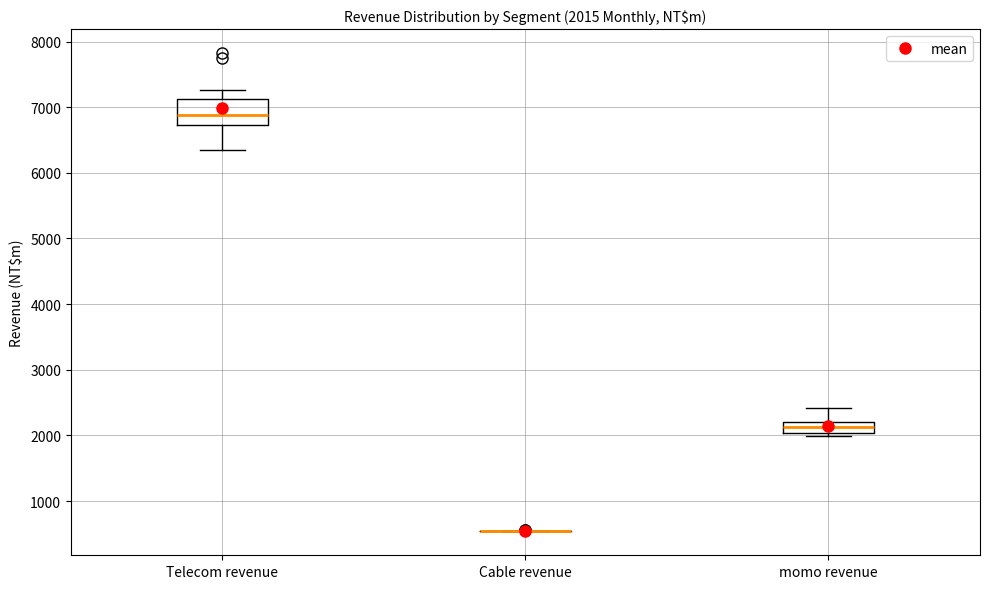

Comparing the boxes themselves (not the whiskers), which one is the tallest?

Telecom revenue